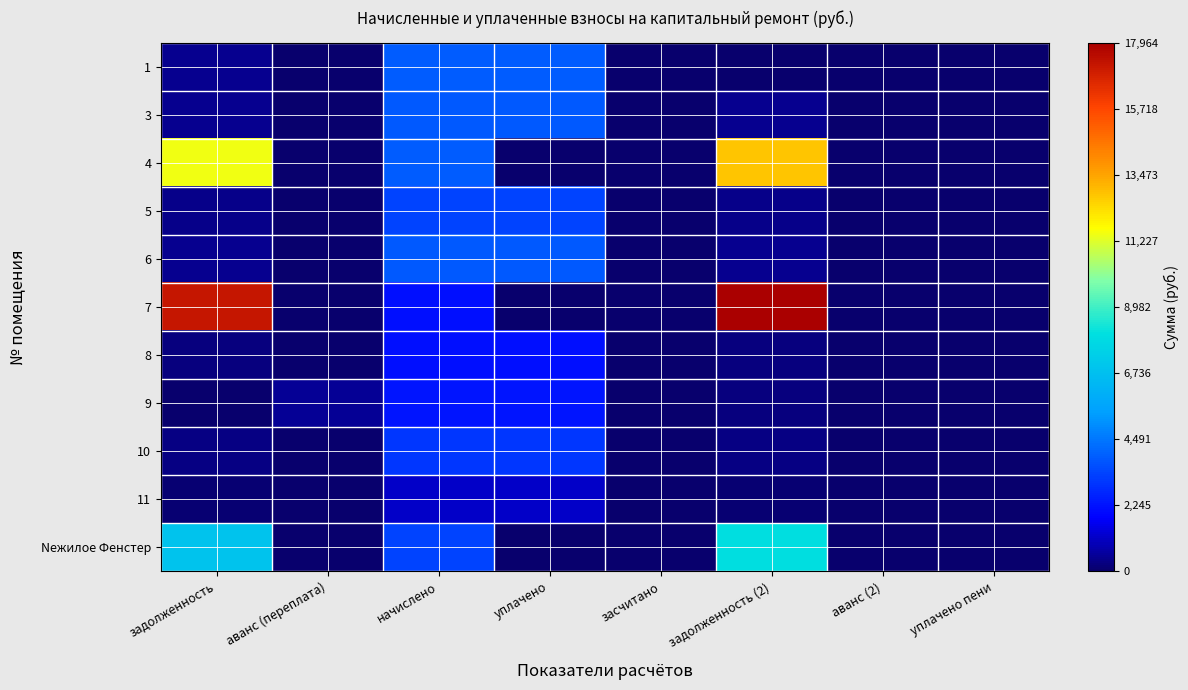

Reading left to right, what are all the values shown in this chart?

1: задолженность=436.2	аванс (переплата)=0.0	начислено=3925.7	уплачено=3925.7	засчитано=0.0	задолженность (2)=0.0	аванс (2)=0.0	уплачено пени=0.0
3: задолженность=428.2	аванс (переплата)=0.0	начислено=3854.2	уплачено=3854.2	засчитано=0.0	задолженность (2)=428.2	аванс (2)=0.0	уплачено пени=0.0
4: задолженность=11480.9	аванс (переплата)=0.0	начислено=3916.2	уплачено=0.0	засчитано=0.0	задолженность (2)=12786.3	аванс (2)=0.0	уплачено пени=0.0
5: задолженность=373.6	аванс (переплата)=0.0	начислено=3362.8	уплачено=3362.8	засчитано=0.0	задолженность (2)=373.6	аванс (2)=0.0	уплачено пени=0.0
6: задолженность=421.4	аванс (переплата)=0.0	начислено=3792.2	уплачено=3792.2	засчитано=0.0	задолженность (2)=421.4	аванс (2)=0.0	уплачено пени=0.0
7: задолженность=17240.1	аванс (переплата)=0.0	начислено=2170.3	уплачено=0.0	засчитано=0.0	задолженность (2)=17963.5	аванс (2)=0.0	уплачено пени=0.0
8: задолженность=241.2	аванс (переплата)=0.0	начислено=2170.3	уплачено=2170.3	засчитано=0.0	задолженность (2)=241.2	аванс (2)=0.0	уплачено пени=0.0
9: задолженность=0.0	аванс (переплата)=507.7	начислено=2284.8	уплачено=2284.8	засчитано=0.0	задолженность (2)=253.9	аванс (2)=0.0	уплачено пени=0.0
10: задолженность=337.1	аванс (переплата)=0.0	начислено=3033.7	уплачено=3033.7	засчитано=0.0	задолженность (2)=337.1	аванс (2)=0.0	уплачено пени=0.0
11: задолженность=131.4	аванс (переплата)=0.0	начислено=1183.0	уплачено=1183.0	засчитано=0.0	задолженность (2)=131.4	аванс (2)=0.0	уплачено пени=0.0
Nежилое Фенстер: задолженность=6894.0	аванс (переплата)=0.0	начислено=3343.8	уплачено=0.0	засчитано=0.0	задолженность (2)=8008.6	аванс (2)=0.0	уплачено пени=0.0